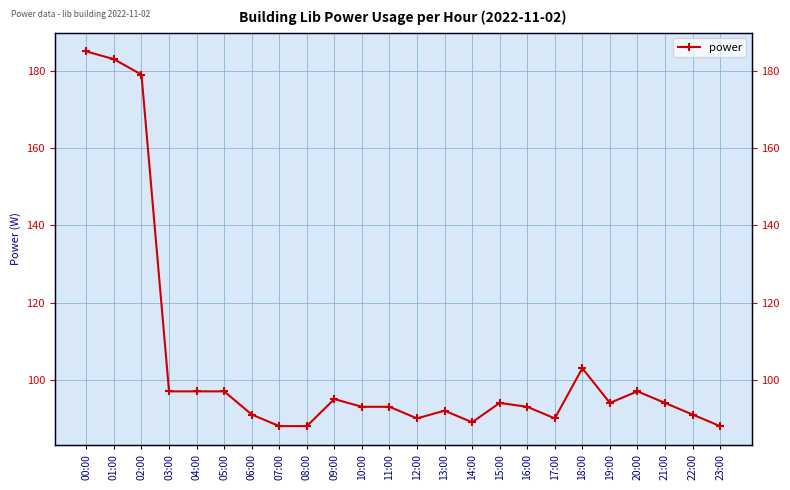

Reading left to right, extract all data points from this chart.

185	183	179	97	97	97	91	88	88	95	93	93	90	92	89	94	93	90	103	94	97	94	91	88